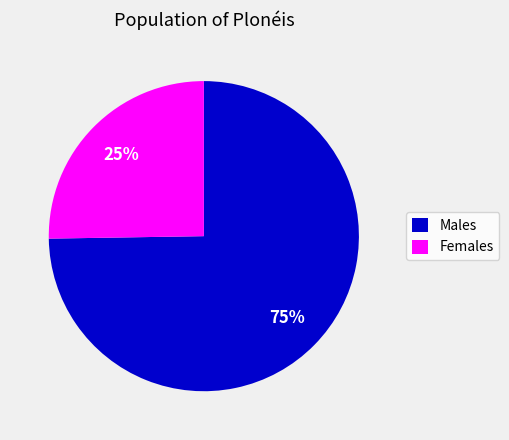

The Males slice represents 67% of the pie. True or false?

False